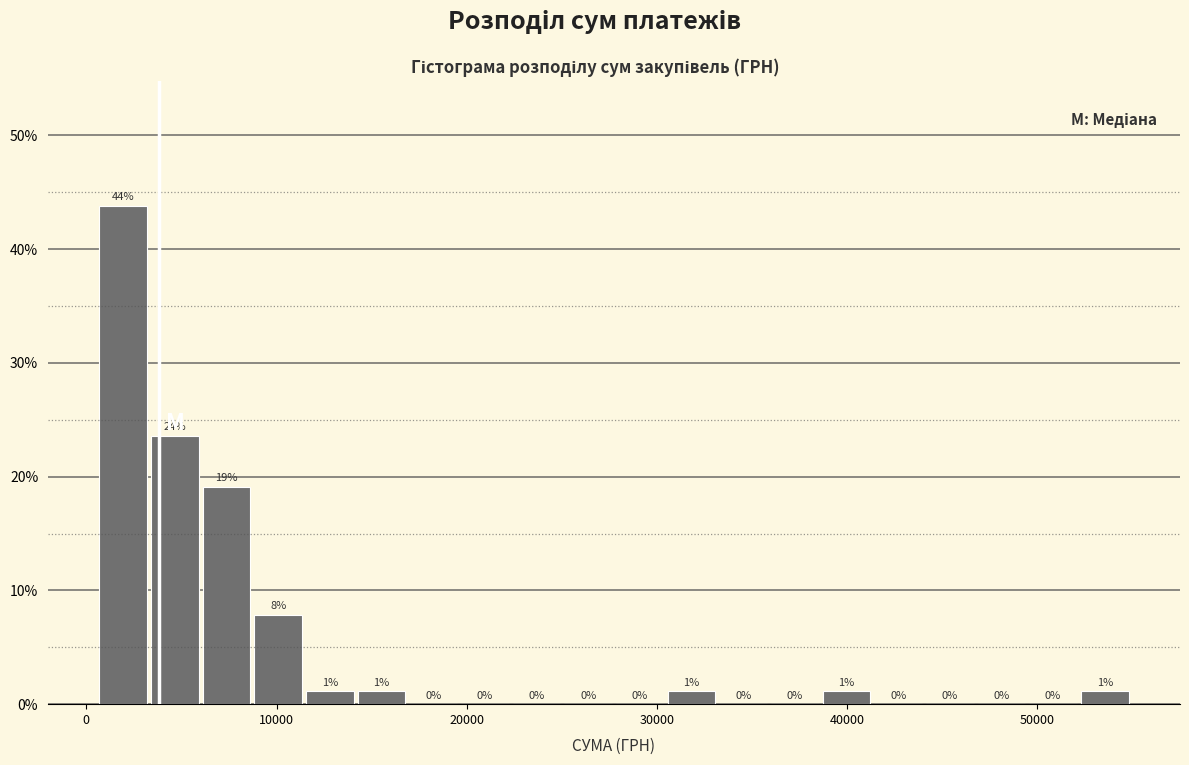

Around what value on the x-axis is the tallest bar? Give the approximate position of its centre, as read against the axis.

2000